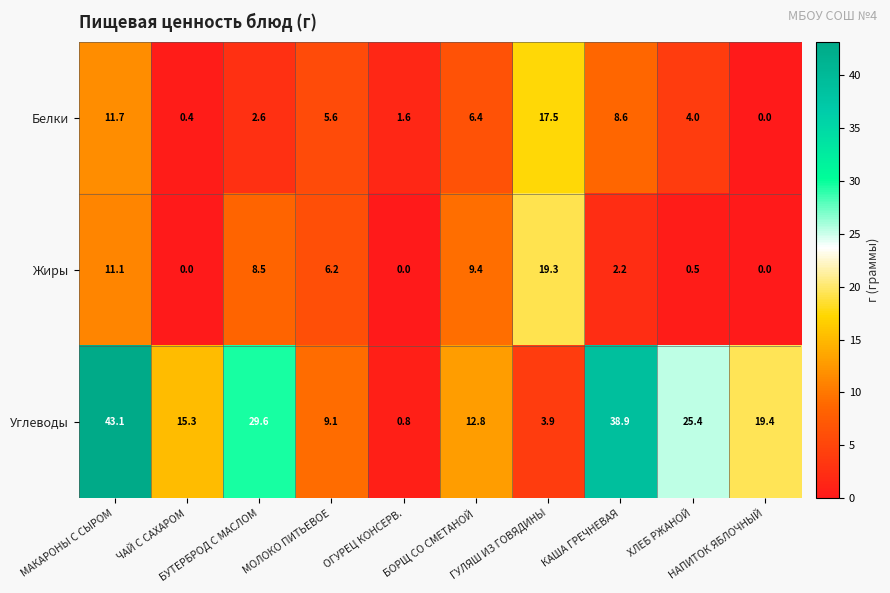

Which series has the widest spread of values?

Углеводы